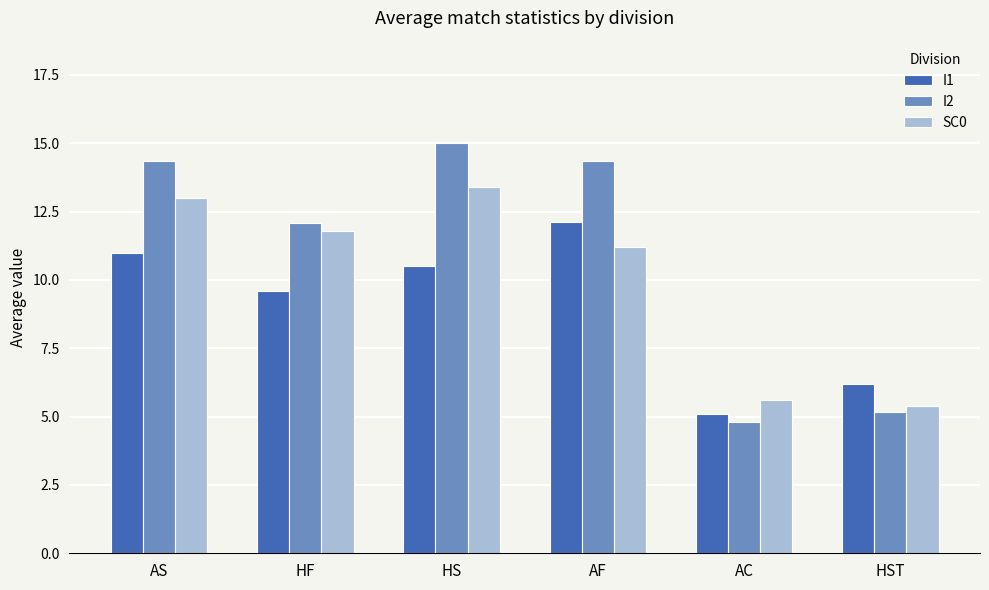

Are the bars grouped side by side (vs. stacked)?

Yes